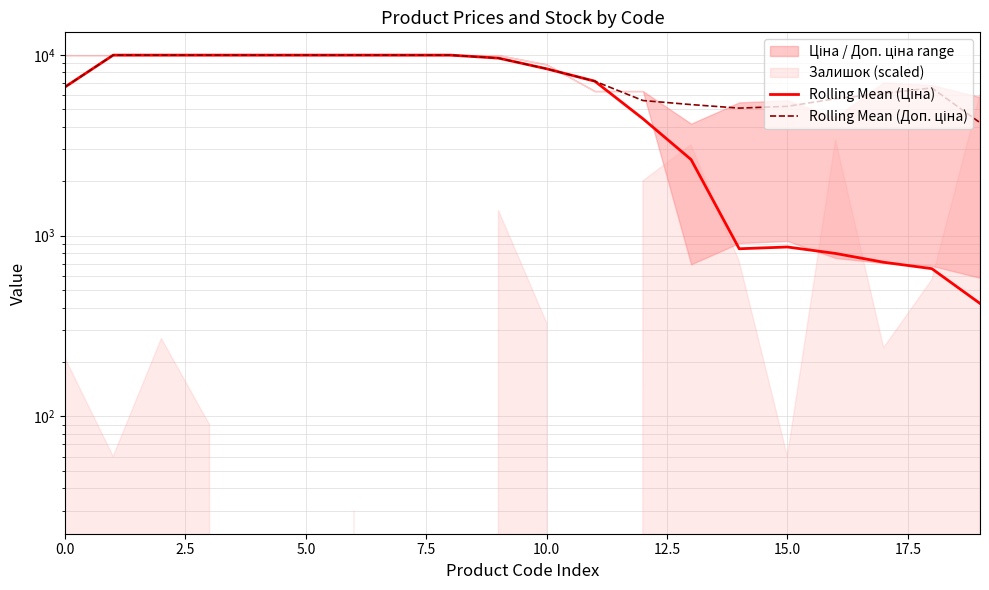

What is the value of the Rolling Mean (Доп. ціна) point at the 5th from the left?

9975.0